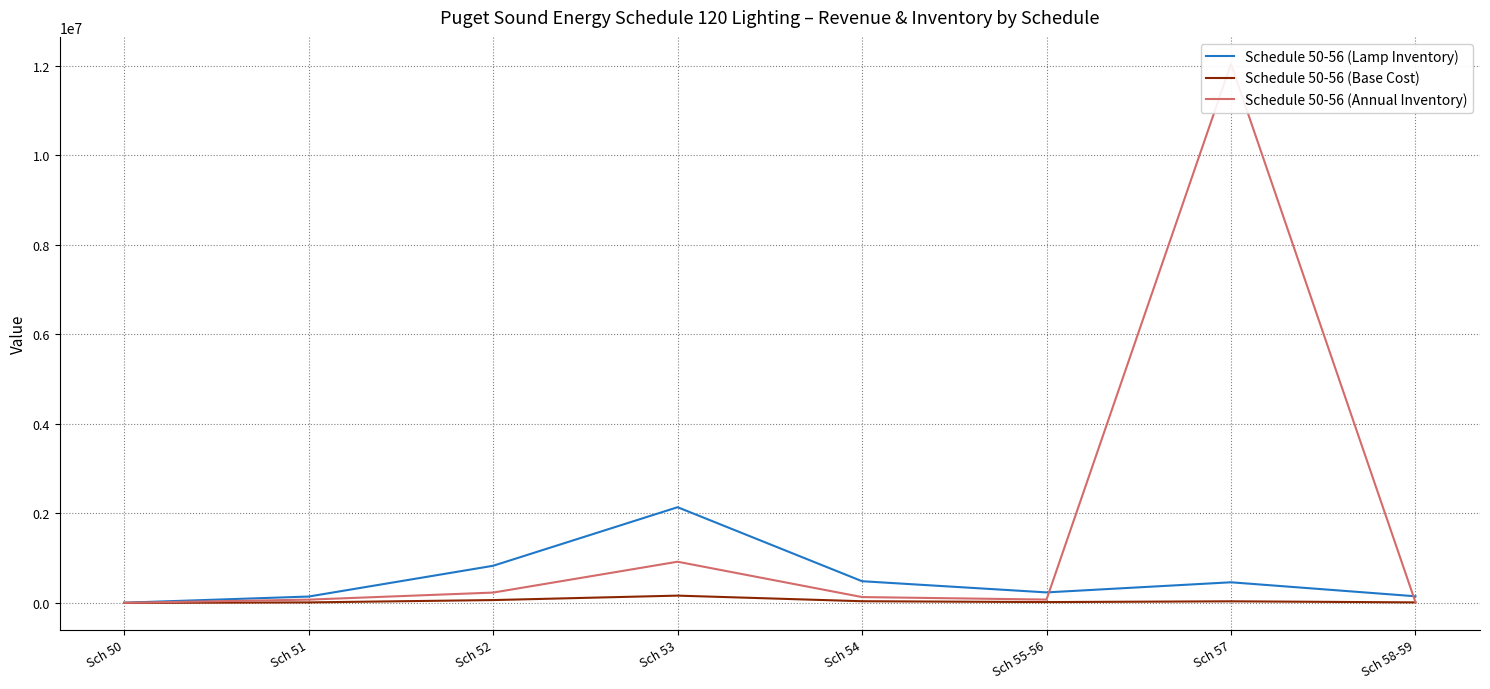

What is the maximum value for Schedule 50-56 (Annual Inventory)?

12041074